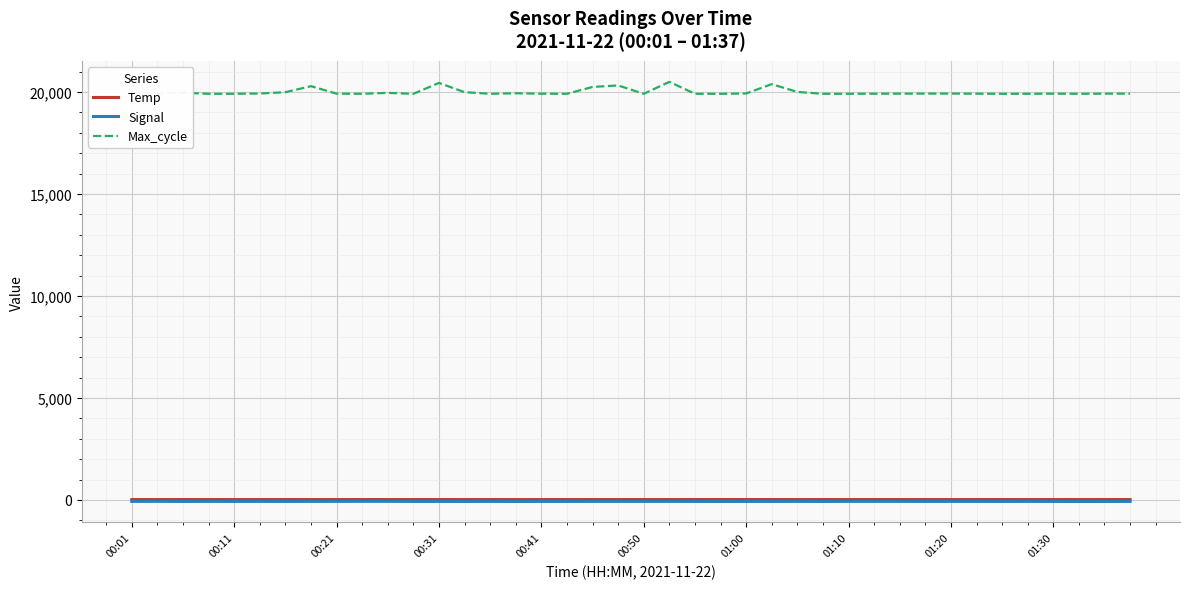

What is the greatest value displayed?

20493.0